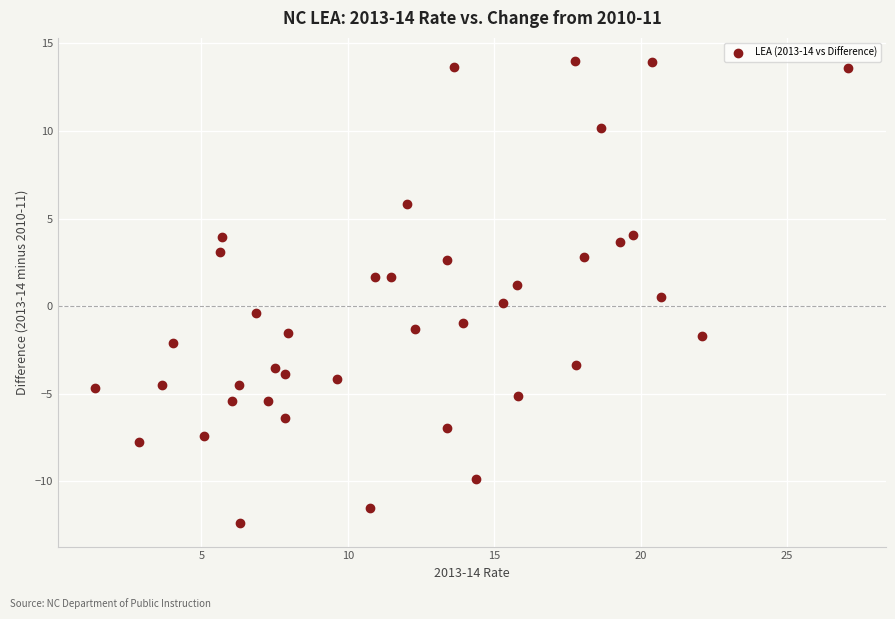

What is the range of Y values (max minus min)?

26.4